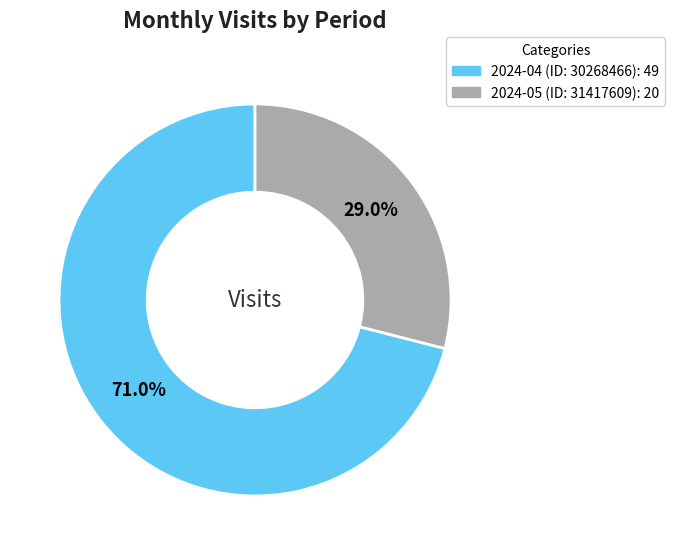

The 2024-04 (ID: 30268466) slice represents 64% of the pie. True or false?

False